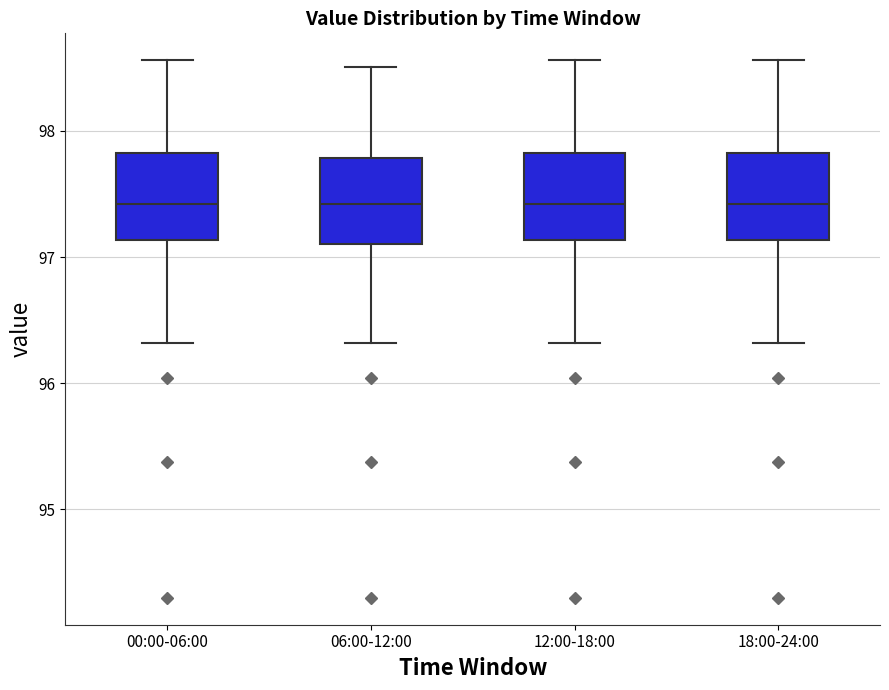

Where is the upper edge of the box for 18:00-24:00 on the y-axis? The values are not printed on the chart, so give them approximately, as read against the axis.

97.8